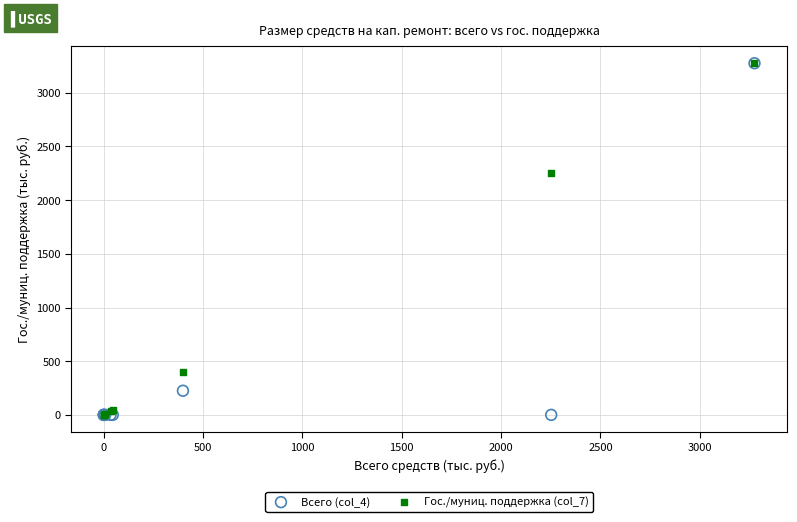

Across all series, what Y value is closest to 1637?

2252.0